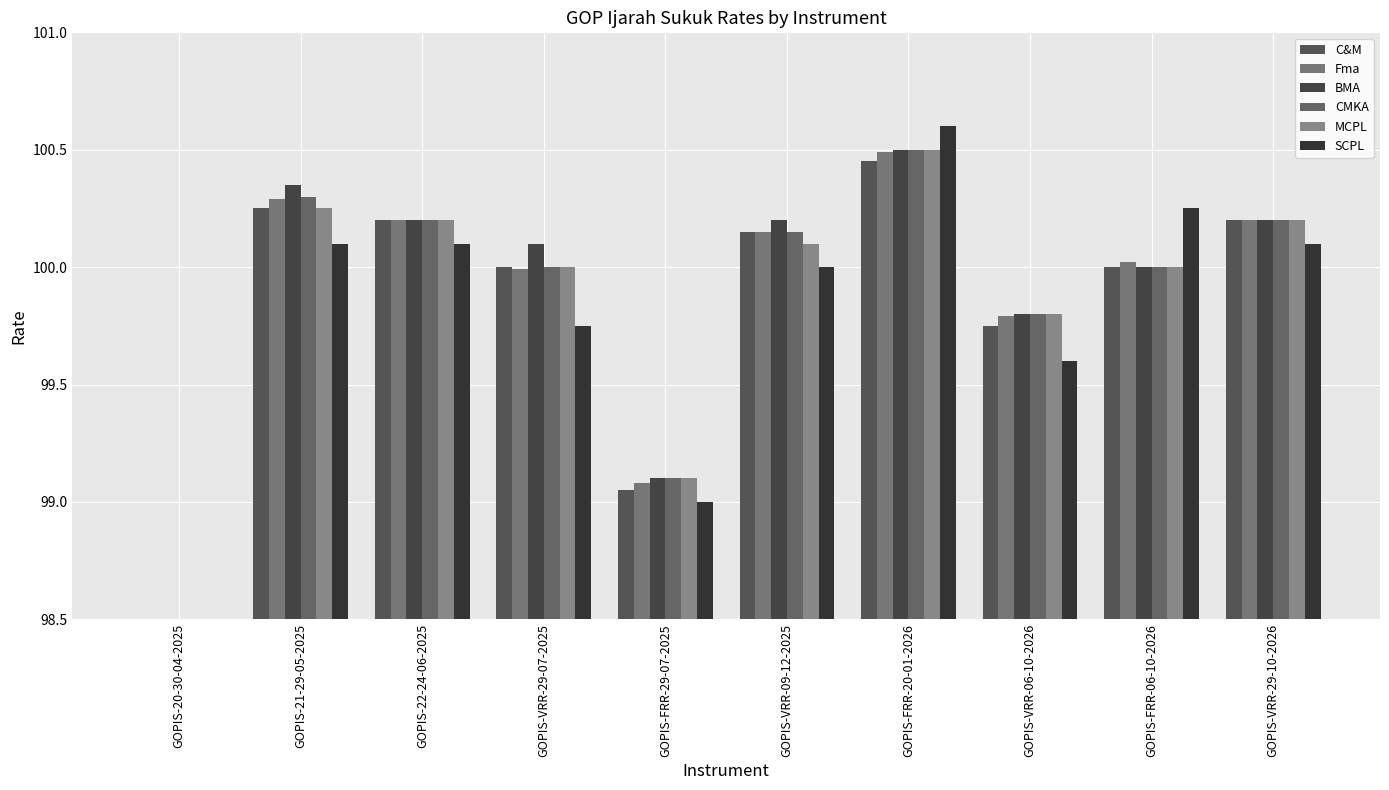

How many values in the Fma series exceed 100?

6